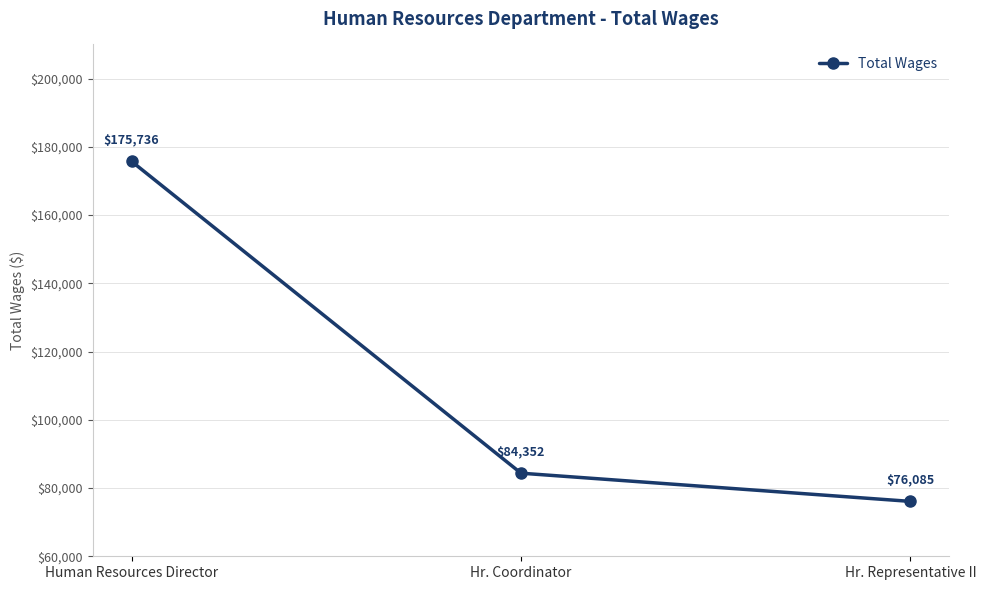

Between Human Resources Director and Hr. Representative II, which is larger?

Human Resources Director